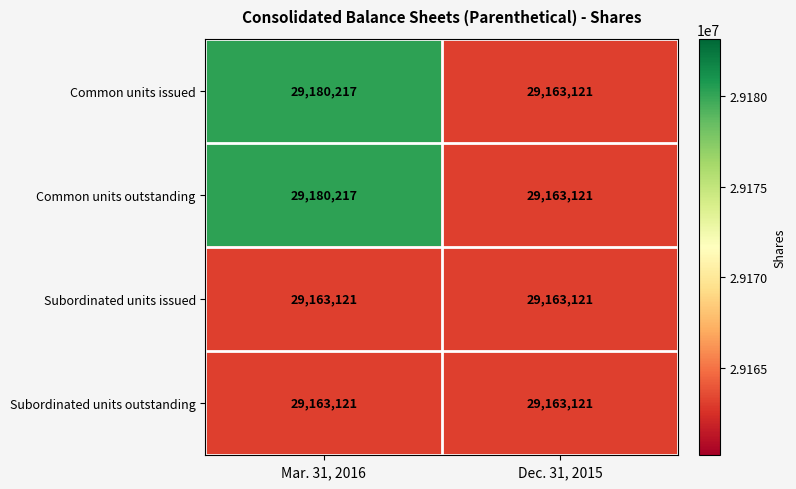

What is the sum of all Common units outstanding values?

58343338